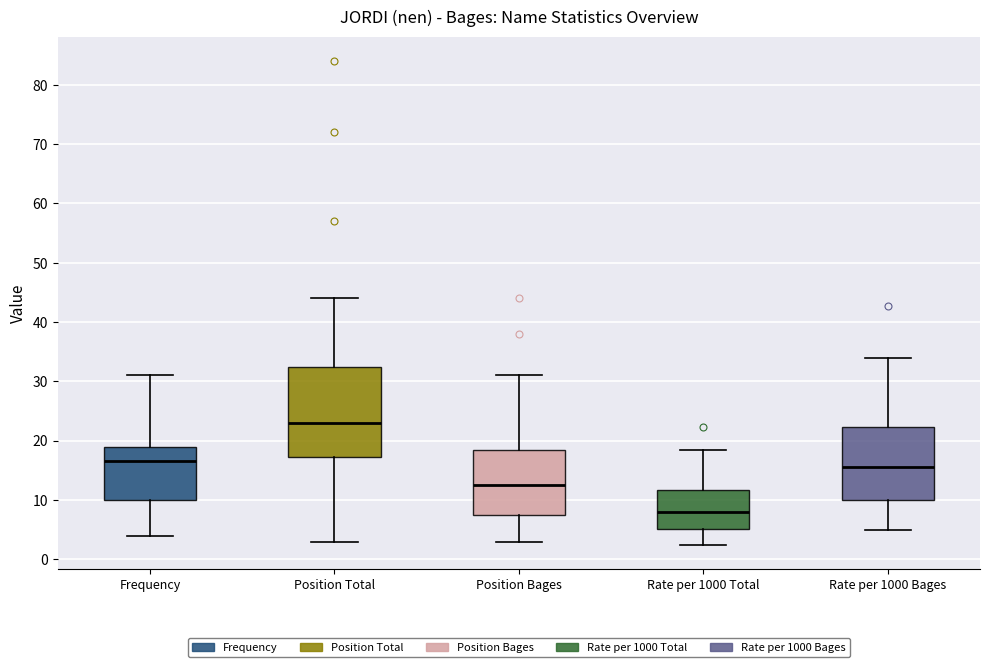

Reading left to right, transcribe this box plot: for each box, give where its median line is, the range the box spans, and where its two whiskers end, as read against the y-axis. The values are not printed on the chart, so give them approximately, as read against the axis.

Frequency: median 17, box 10 to 19, whiskers 4 to 31
Position Total: median 23, box 17 to 33, whiskers 3 to 44
Position Bages: median 13, box 8 to 19, whiskers 3 to 31
Rate per 1000 Total: median 8, box 5 to 12, whiskers 3 to 18
Rate per 1000 Bages: median 16, box 10 to 22, whiskers 5 to 34